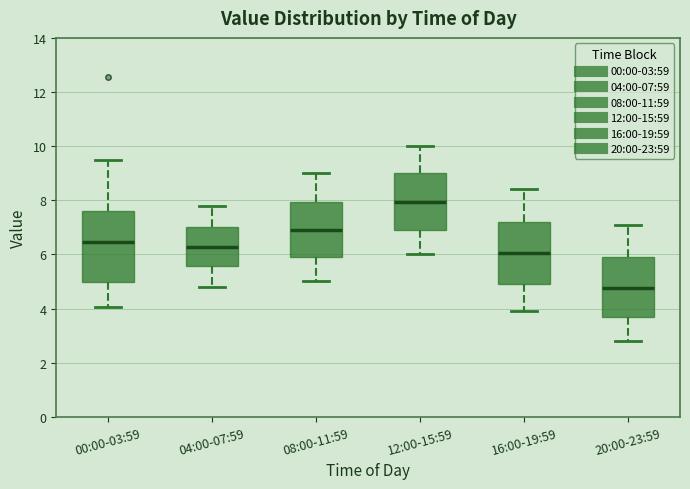

Reading left to right, transcribe this box plot: for each box, give where its median line is, the range the box spans, and where its two whiskers end, as read against the y-axis. The values are not printed on the chart, so give them approximately, as read against the axis.

00:00-03:59: median 6.4, box 5.0 to 7.6, whiskers 4.0 to 9.6
04:00-07:59: median 6.2, box 5.6 to 7.0, whiskers 4.8 to 7.8
08:00-11:59: median 7.0, box 6.0 to 8.0, whiskers 5.0 to 9.0
12:00-15:59: median 8.0, box 7.0 to 9.0, whiskers 6.0 to 10.0
16:00-19:59: median 6.0, box 5.0 to 7.2, whiskers 4.0 to 8.4
20:00-23:59: median 4.8, box 3.6 to 6.0, whiskers 2.8 to 7.2